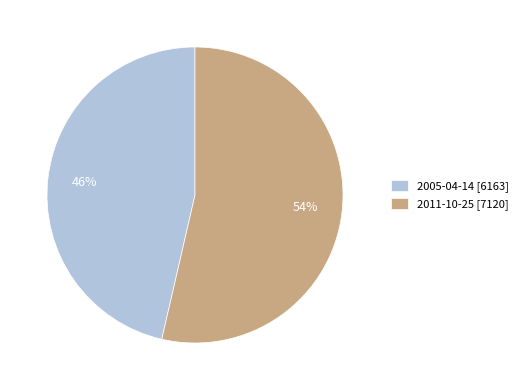

To the nearest percent, what is the average slice percentage?

50%